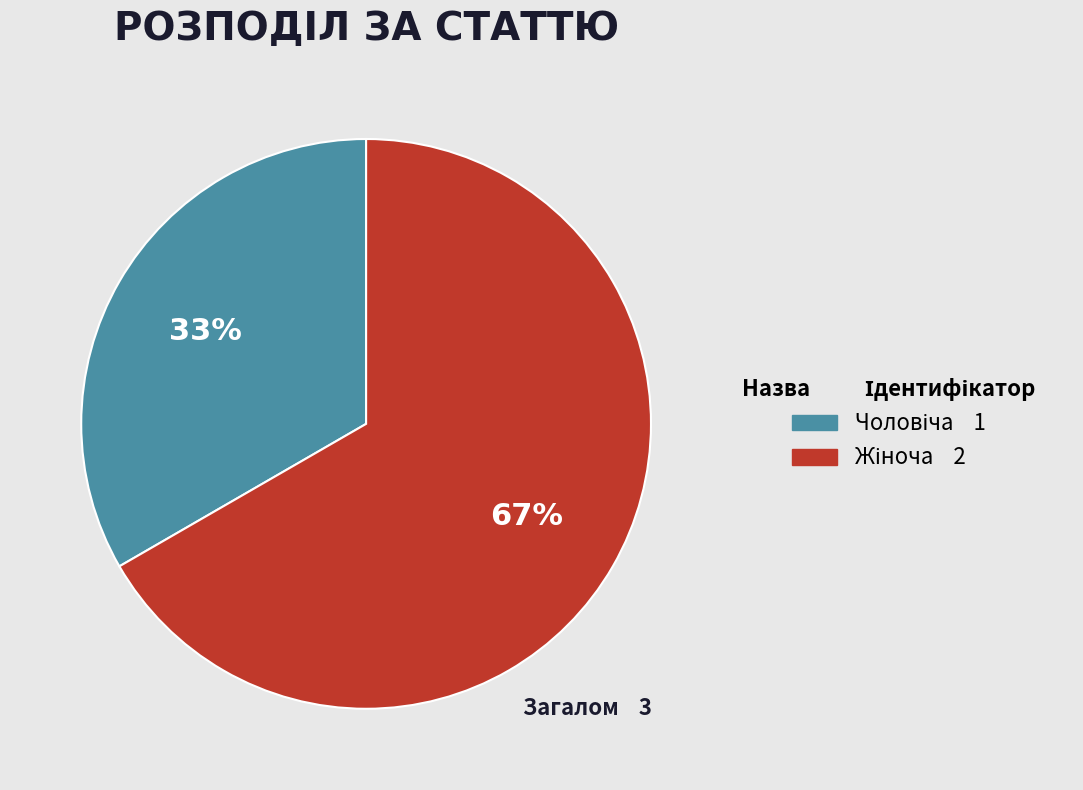

Is there a majority slice in this chart?

Yes